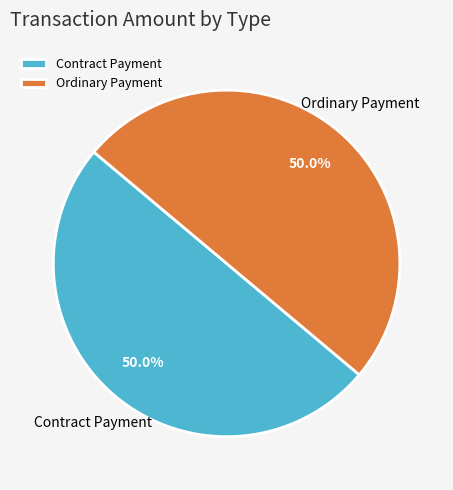

Is the sum of Ordinary Payment and Contract Payment greater than half?

Yes